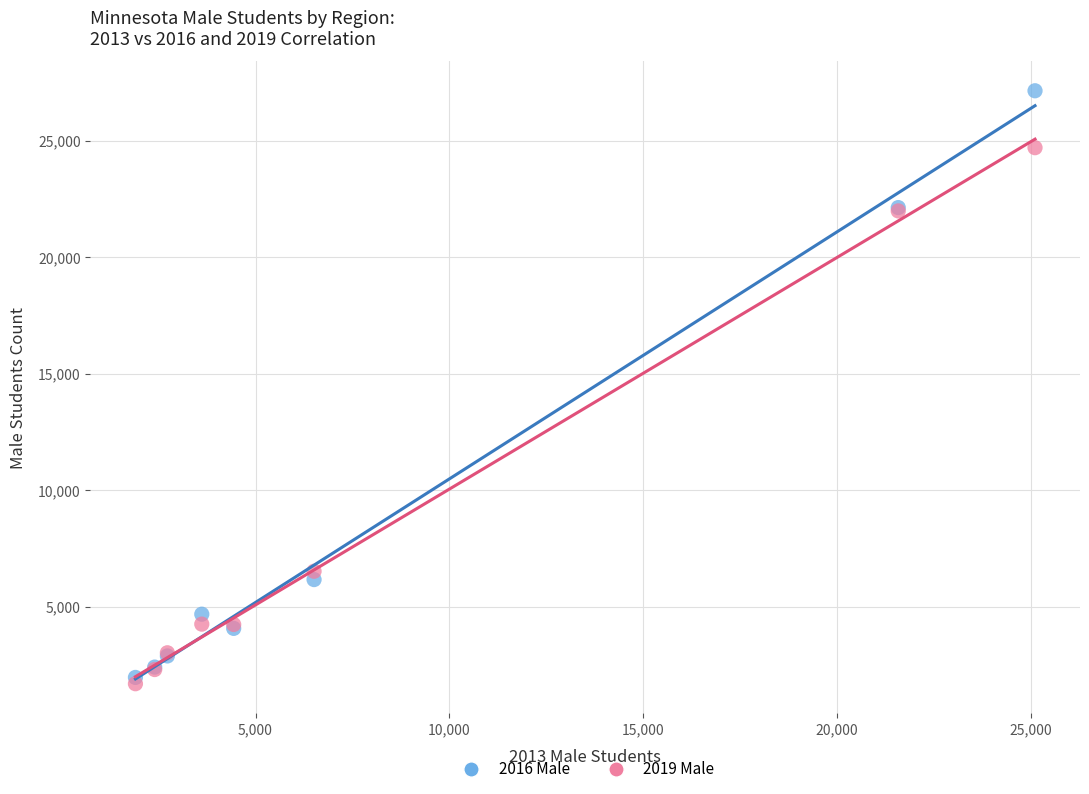

Which series reaches the maximum Y coordinate?

2016 Male